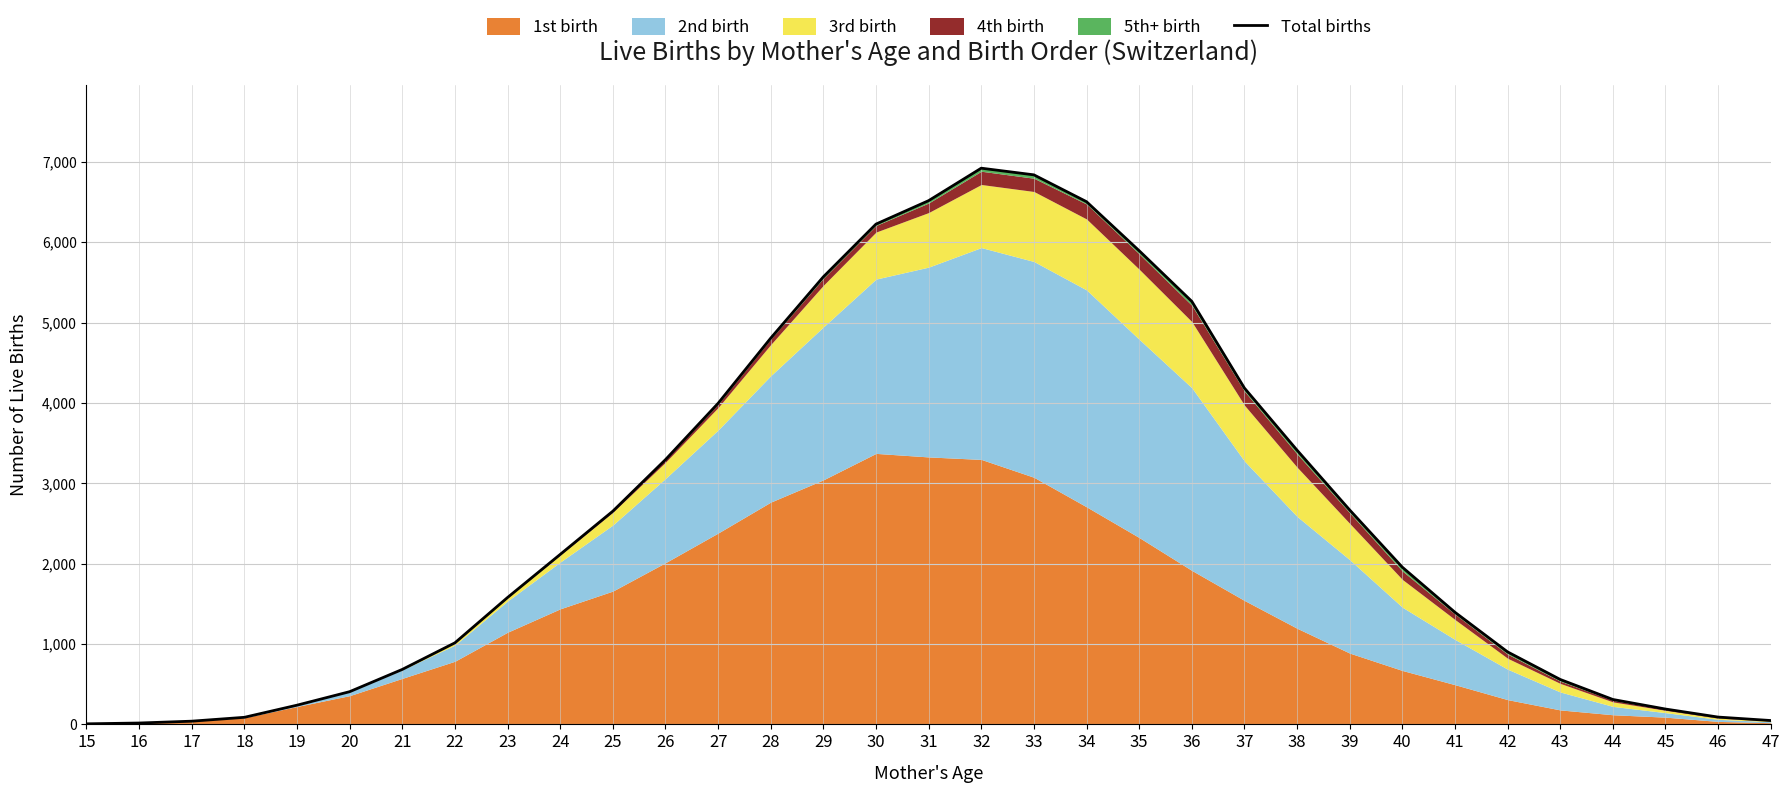

How many lines are shown in the chart?

1